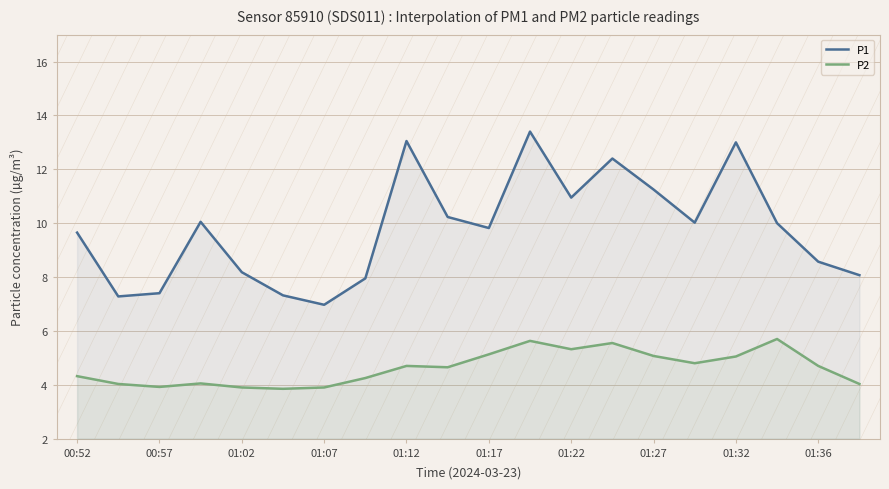

How many lines are shown in the chart?

2